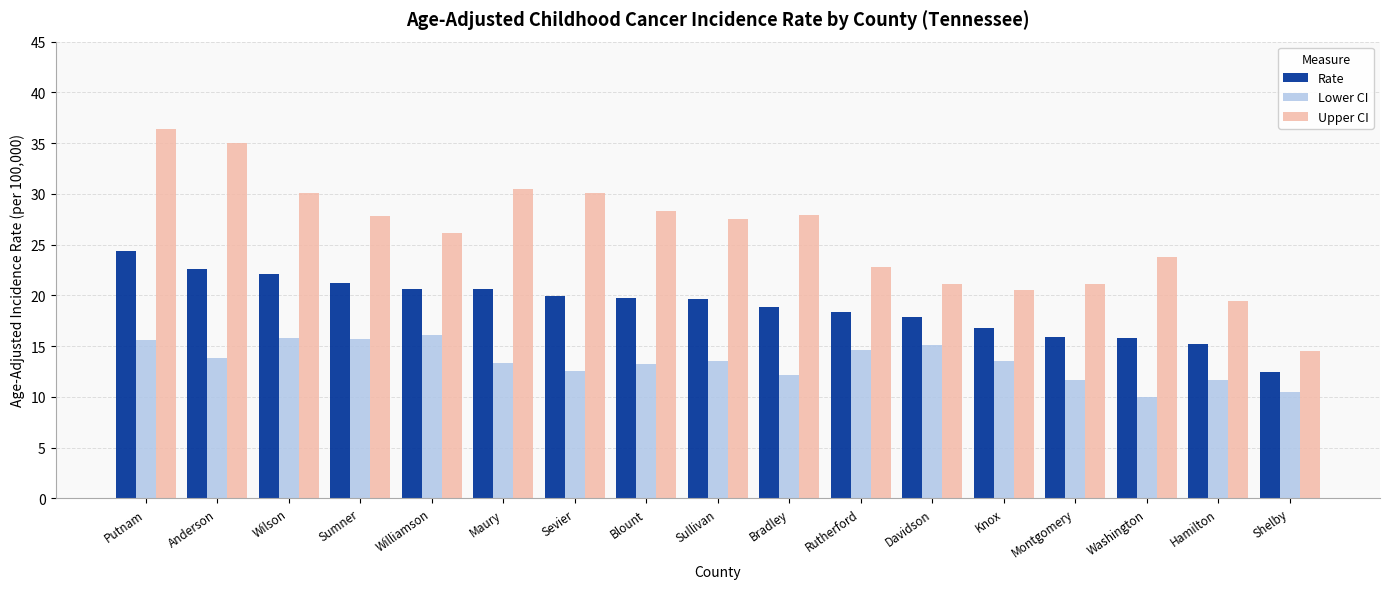

What position from the left is Knox?

13